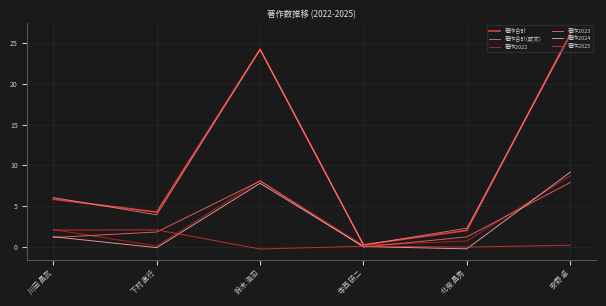

Read the 著作2024 value at 北條 昌秀.

-0.2